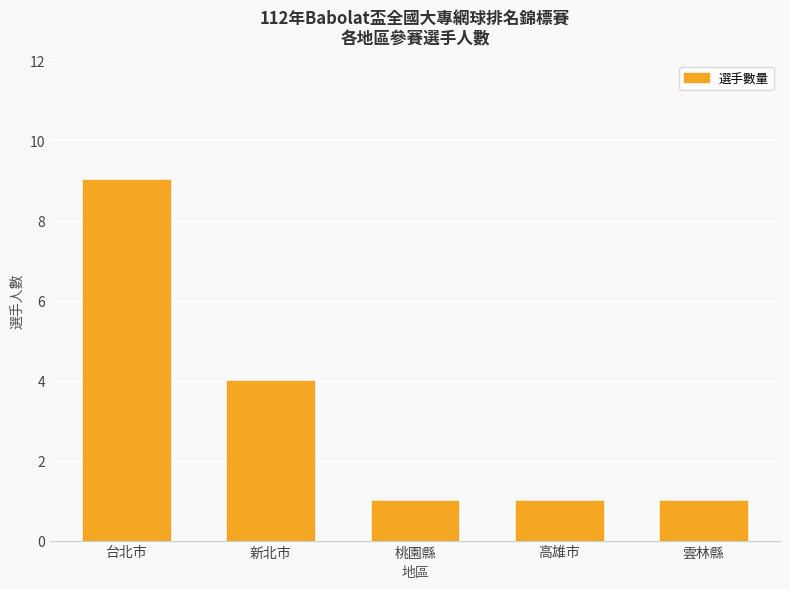

Does the chart contain stacked bars?

No